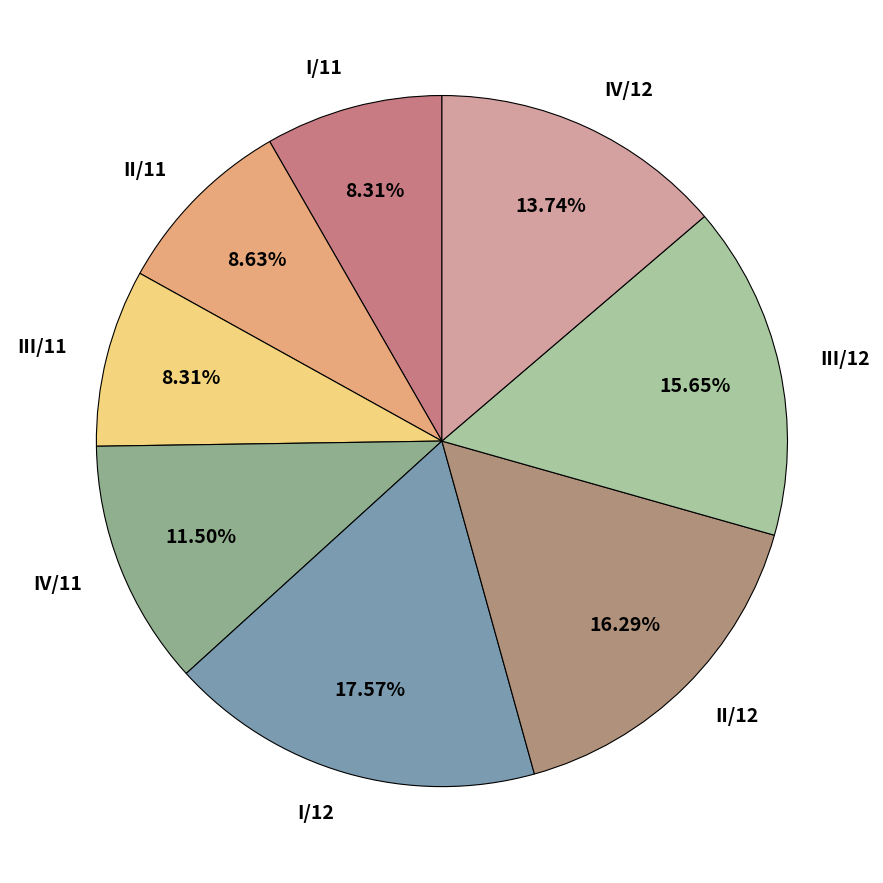

To the nearest percent, what is the combined percentage of II/11 and IV/11?

20%